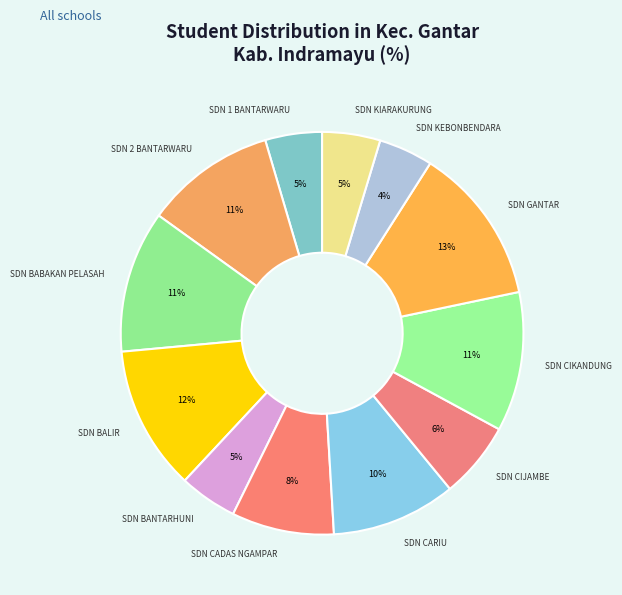

Count the number of slices in the pie.

12